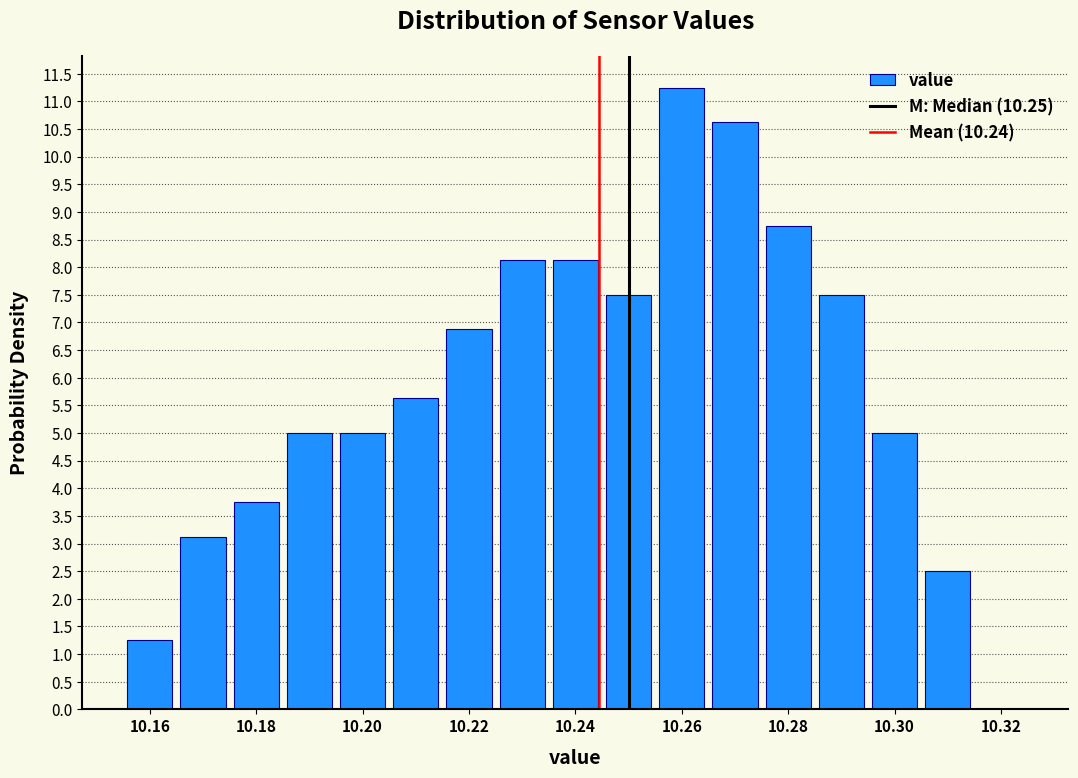

Reading left to right, transcribe this chart: for each bar, give the range it covers on the x-axis and its height. Neither the bar edges nor the heights are printed on the chart, so give them approximately, as read against the axes.

10.155 to 10.165: 1.25
10.165 to 10.175: 3.15
10.175 to 10.185: 3.75
10.185 to 10.195: 5.00
10.195 to 10.205: 5.00
10.205 to 10.215: 5.65
10.215 to 10.225: 6.90
10.225 to 10.235: 8.15
10.235 to 10.245: 8.15
10.245 to 10.255: 7.50
10.255 to 10.265: 11.25
10.265 to 10.275: 10.65
10.275 to 10.285: 8.75
10.285 to 10.295: 7.50
10.295 to 10.305: 5.00
10.305 to 10.315: 2.50
10.315 to 10.325: 0